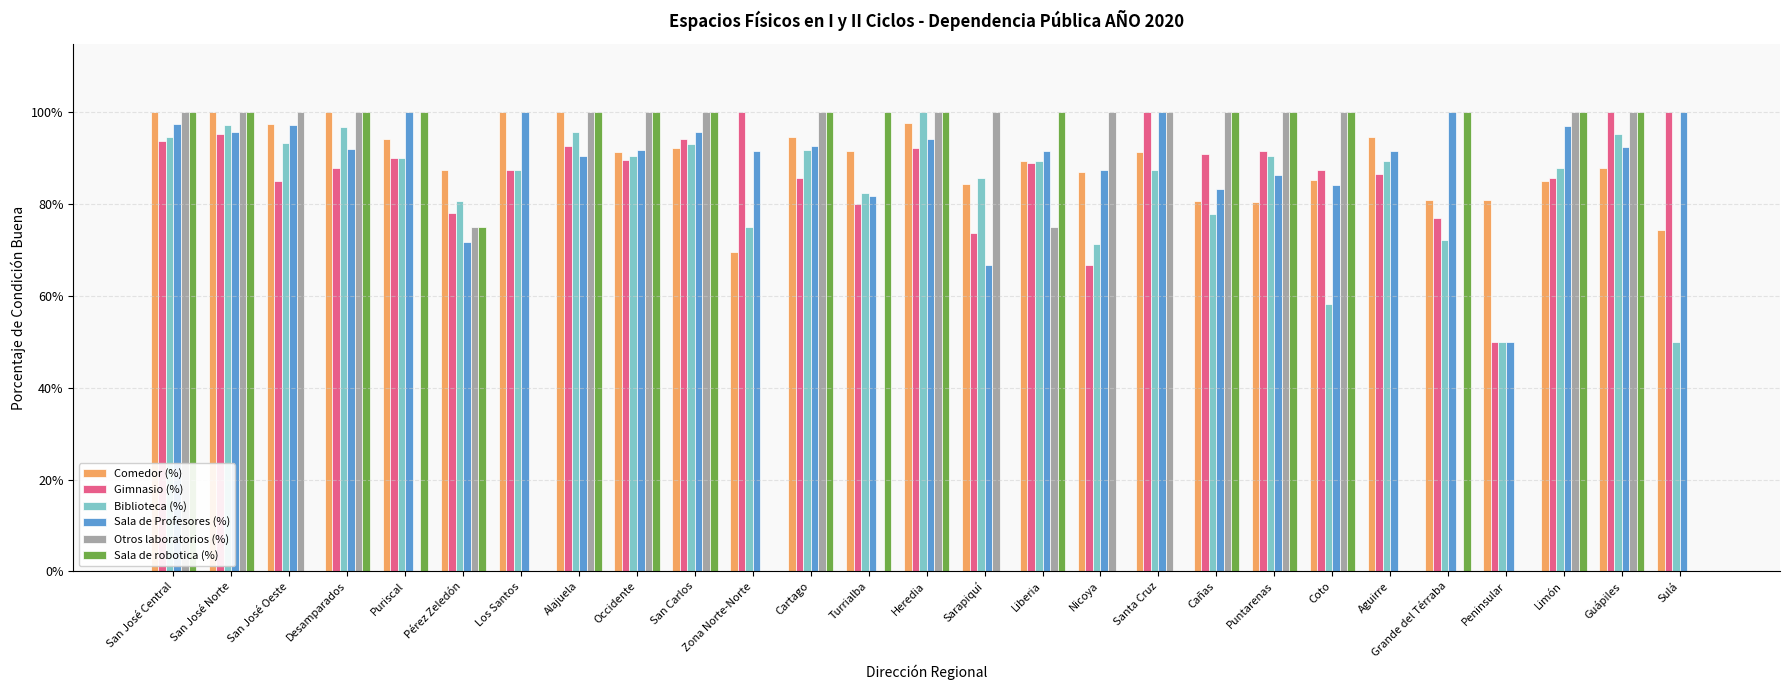

What is the total value across all series at Limón?

555.9